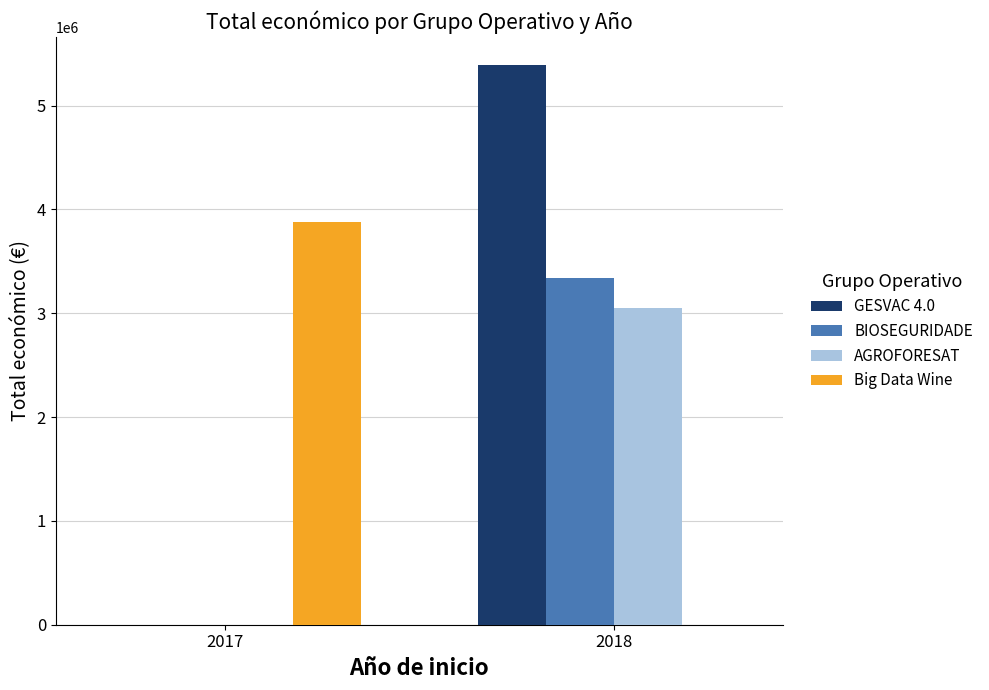

At which category is the sum across all series the highest?

2018